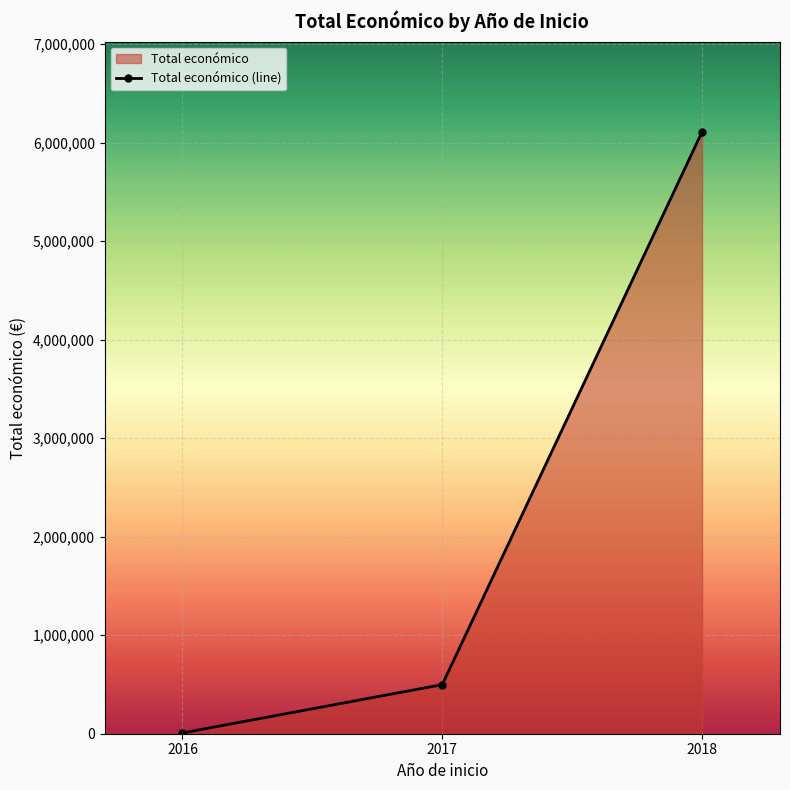

What is the difference between the maximum and minimum values?

6102724